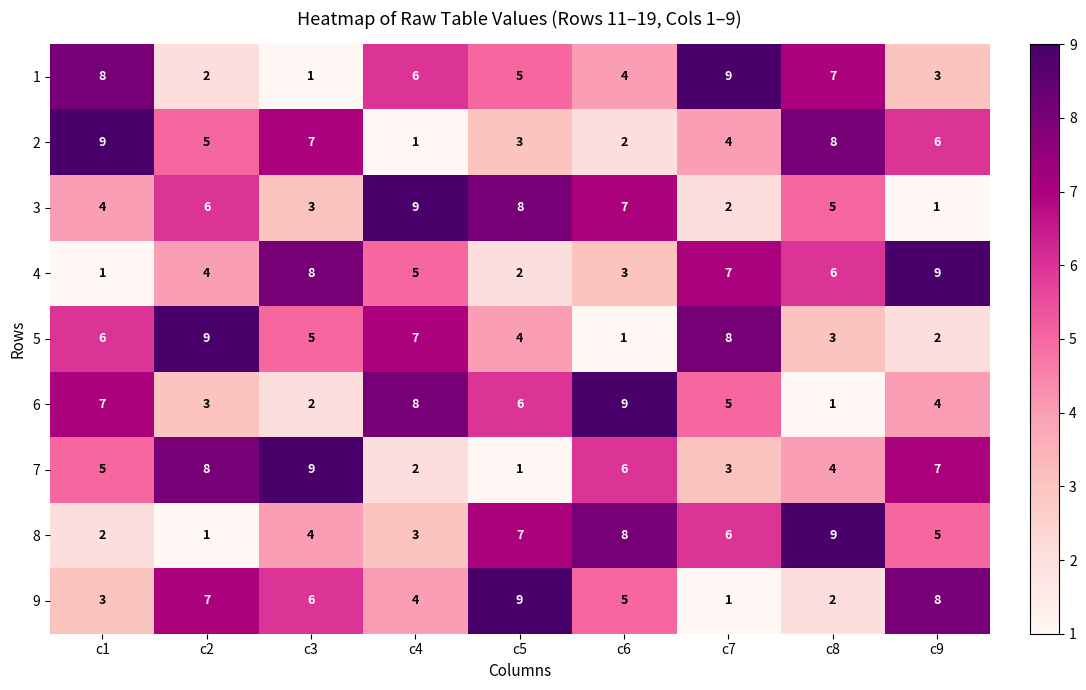

True or false: 1 has a value of 2 at c2.

True